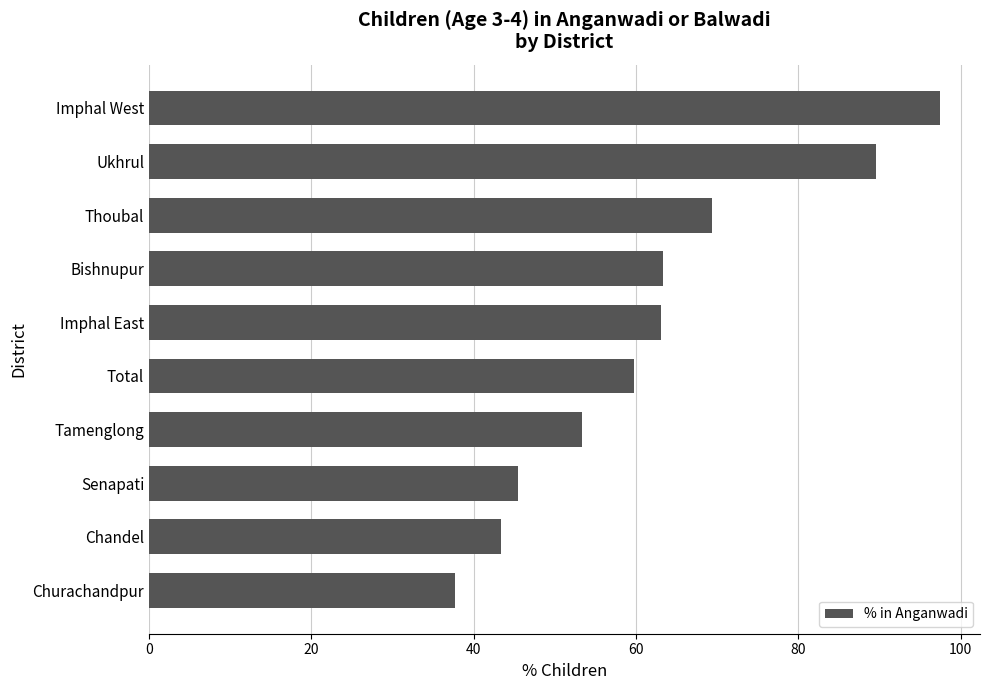

What is the change in value from Chandel to Ukhrul?

+46.2